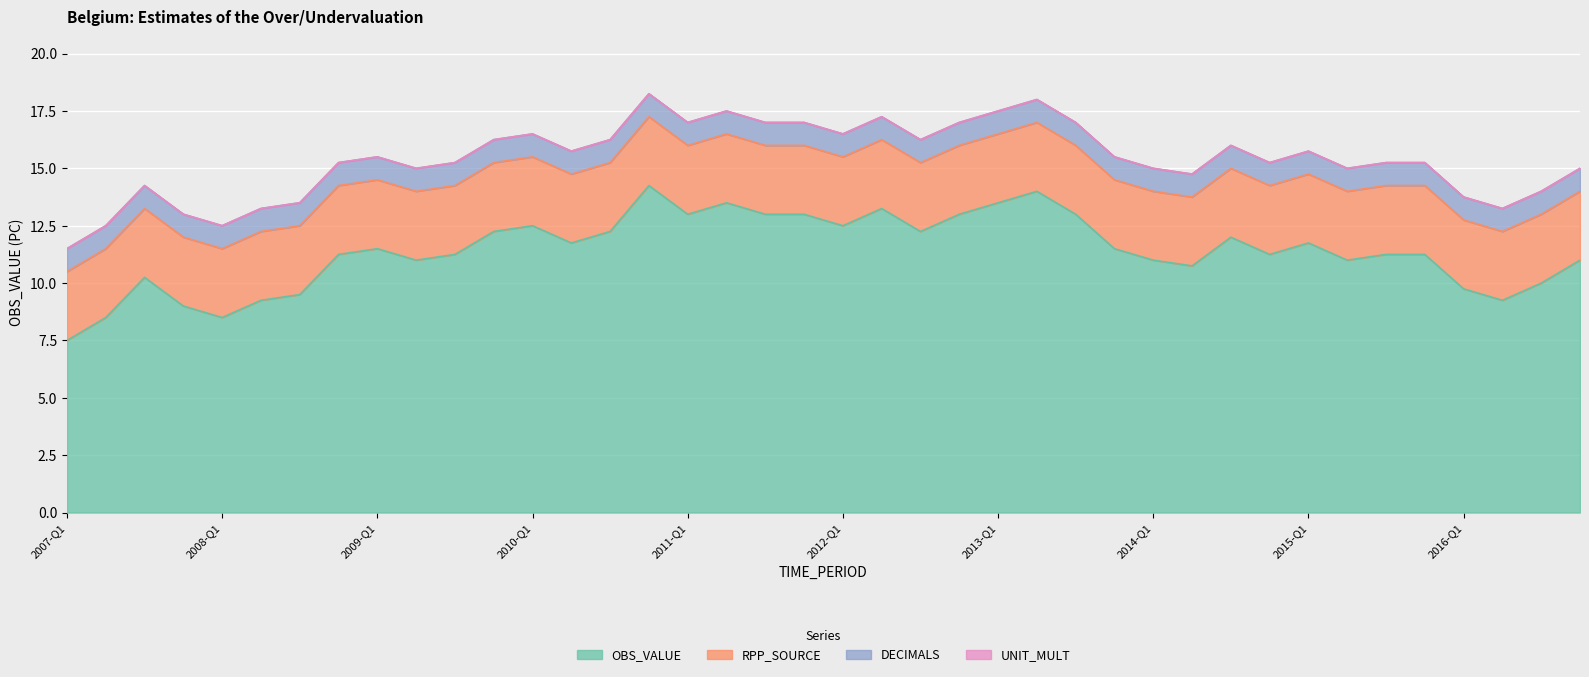

True or false: DECIMALS and UNIT_MULT intersect in this chart.

False